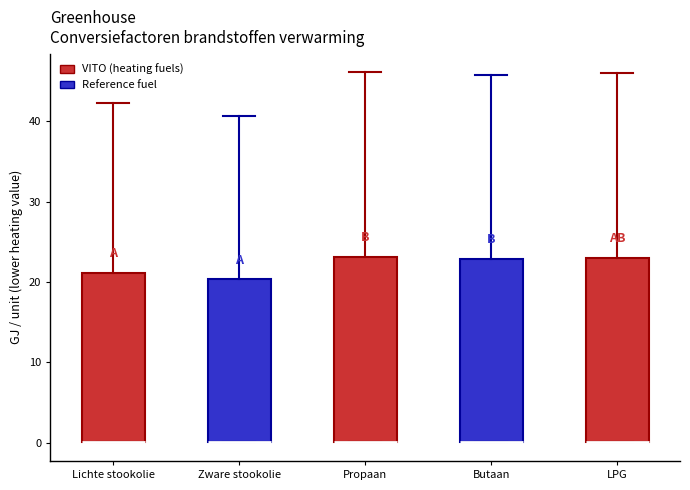

Reading left to right, transcribe this box plot: for each box, give where its median line is, the range the box spans, and where its two whiskers end, as read against the y-axis. The values are not printed on the chart, so give them approximately, as read against the axis.

Lichte stookolie: median 0 (drawn on the box's lower edge), box 0 to 21, whiskers 0 to 42
Zware stookolie: median 0 (drawn on the box's lower edge), box 0 to 20, whiskers 0 to 41
Propaan: median 0 (drawn on the box's lower edge), box 0 to 23, whiskers 0 to 46
Butaan: median 0 (drawn on the box's lower edge), box 0 to 23, whiskers 0 to 46
LPG: median 0 (drawn on the box's lower edge), box 0 to 23, whiskers 0 to 46